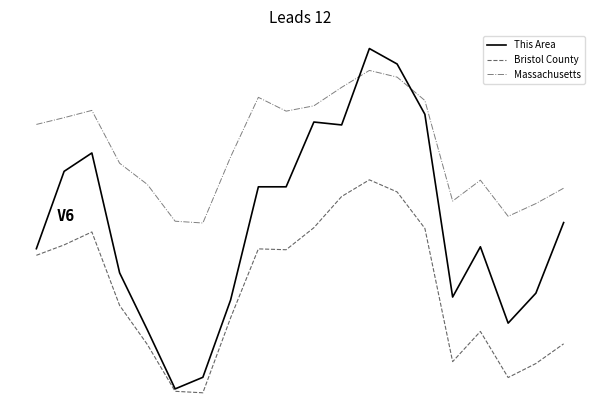

List the series in order of their peak value, highest first.

This Area, Massachusetts, Bristol County